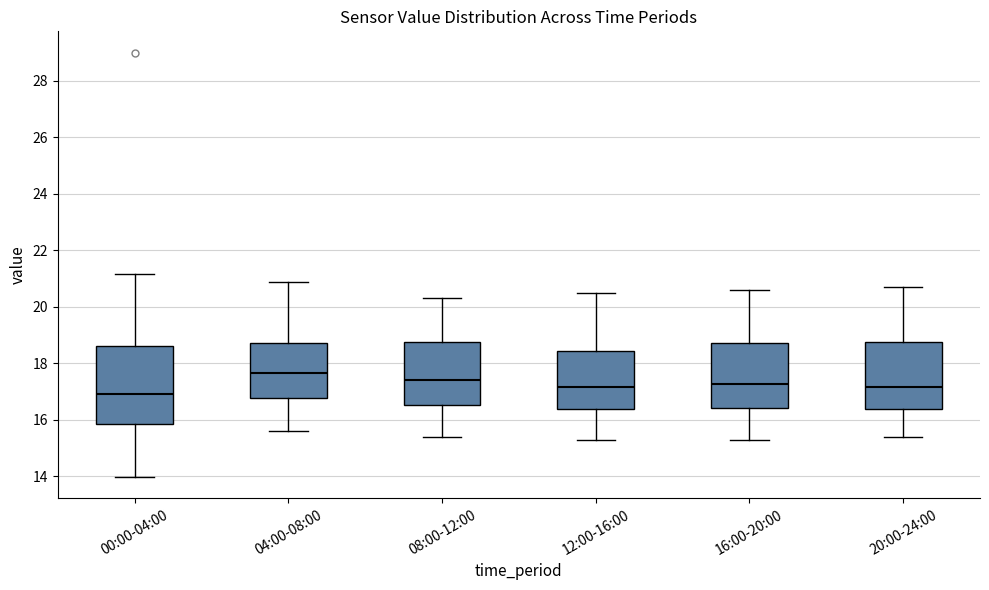

Where does the upper whisker of the box for 12:00-16:00 end on the y-axis? The values are not printed on the chart, so give them approximately, as read against the axis.

20.6